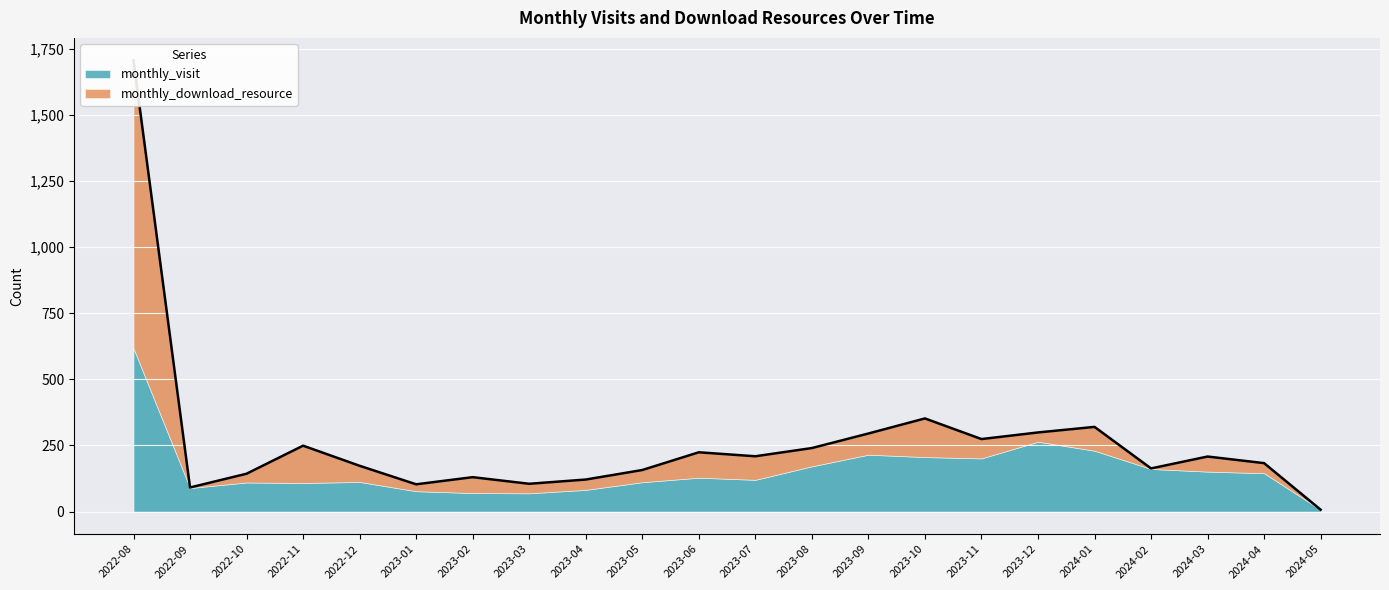

Rank the categories by value from lowest to highest.

2024-05, 2022-09, 2023-01, 2023-03, 2023-04, 2023-02, 2022-10, 2023-05, 2024-02, 2022-12, 2024-04, 2024-03, 2023-07, 2023-06, 2023-08, 2022-11, 2023-11, 2023-09, 2023-12, 2024-01, 2023-10, 2022-08